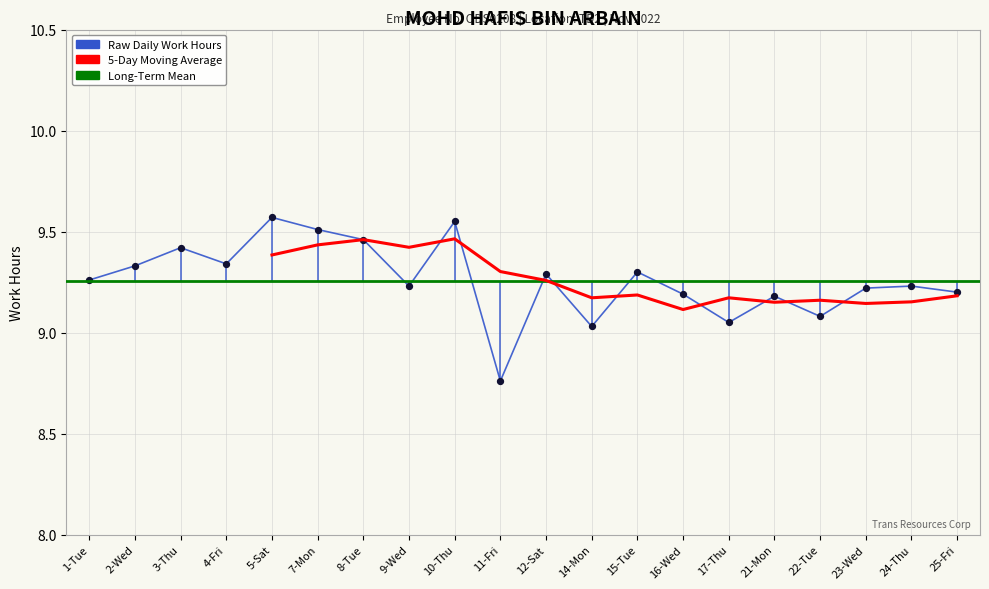

Approximately how many times larger is the value at 22-Tue compared to 23-Wed?

1.0